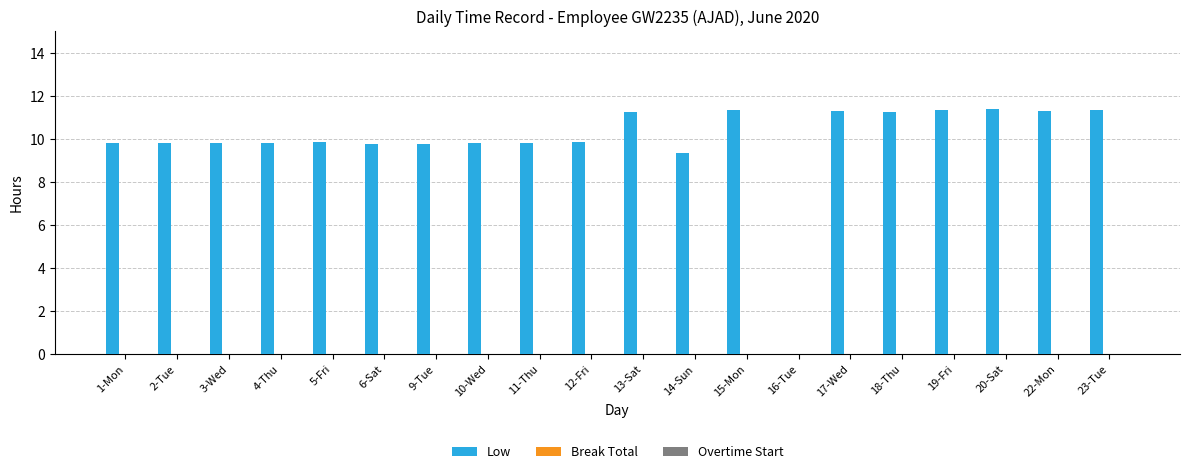

What is the sum of the values at 4-Thu and 16-Tue?

9.8